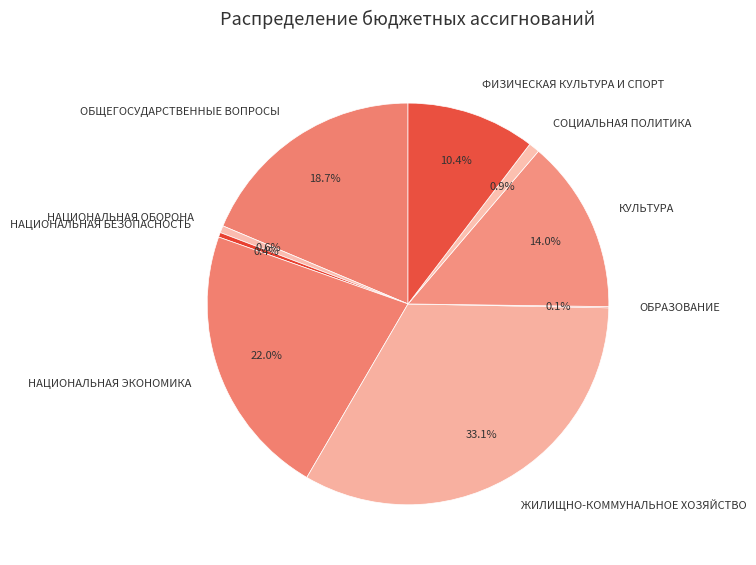

What is the ratio of the value at КУЛЬТУРА to the value at ФИЗИЧЕСКАЯ КУЛЬТУРА И СПОРТ?

1.3